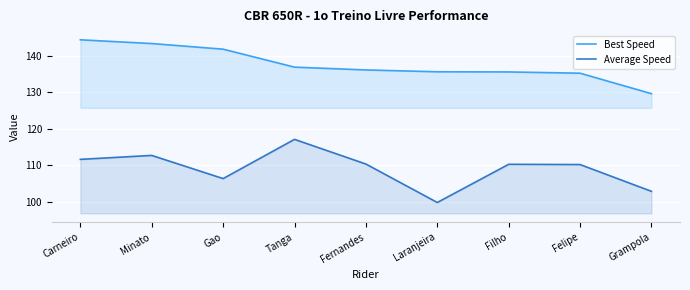

At which category is the sum across all series the highest?

Minato